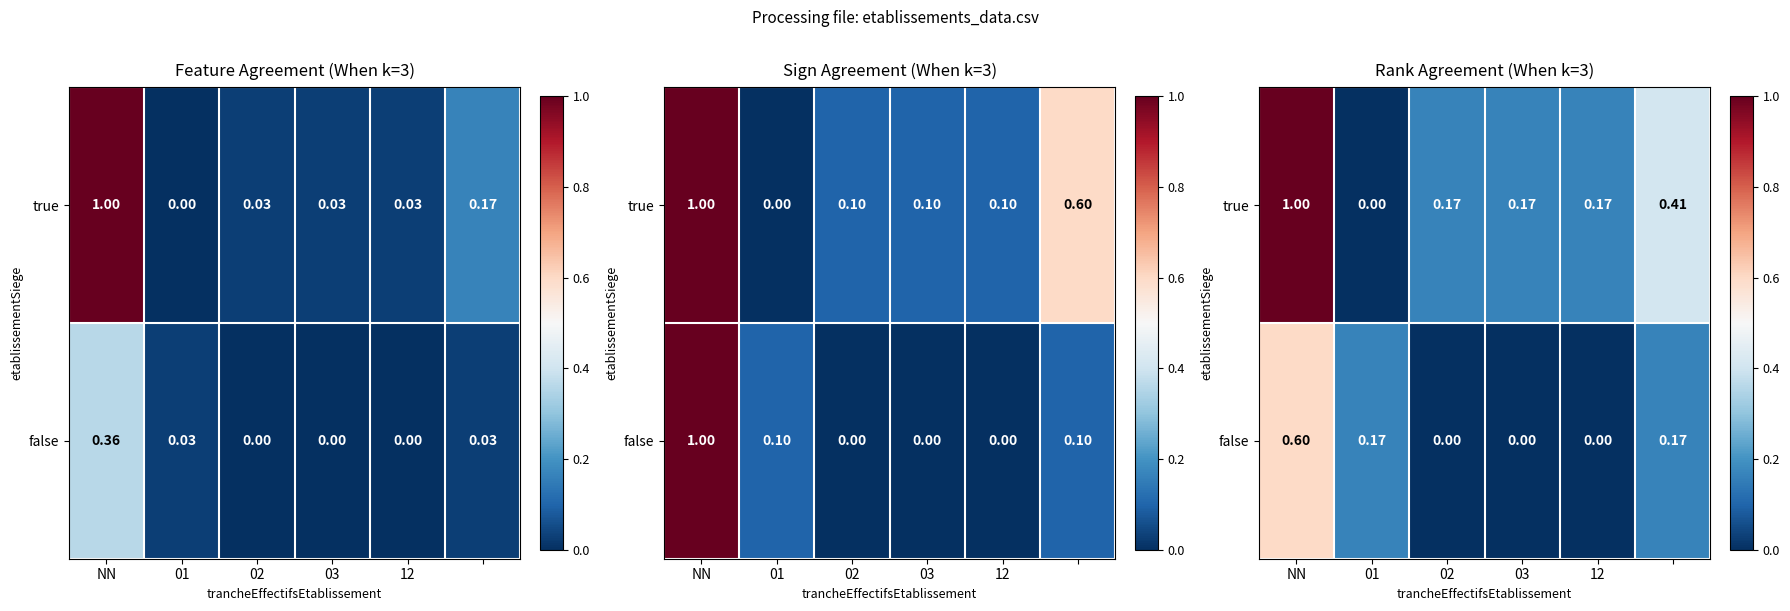

What is the total value across all series at NN?

1.6